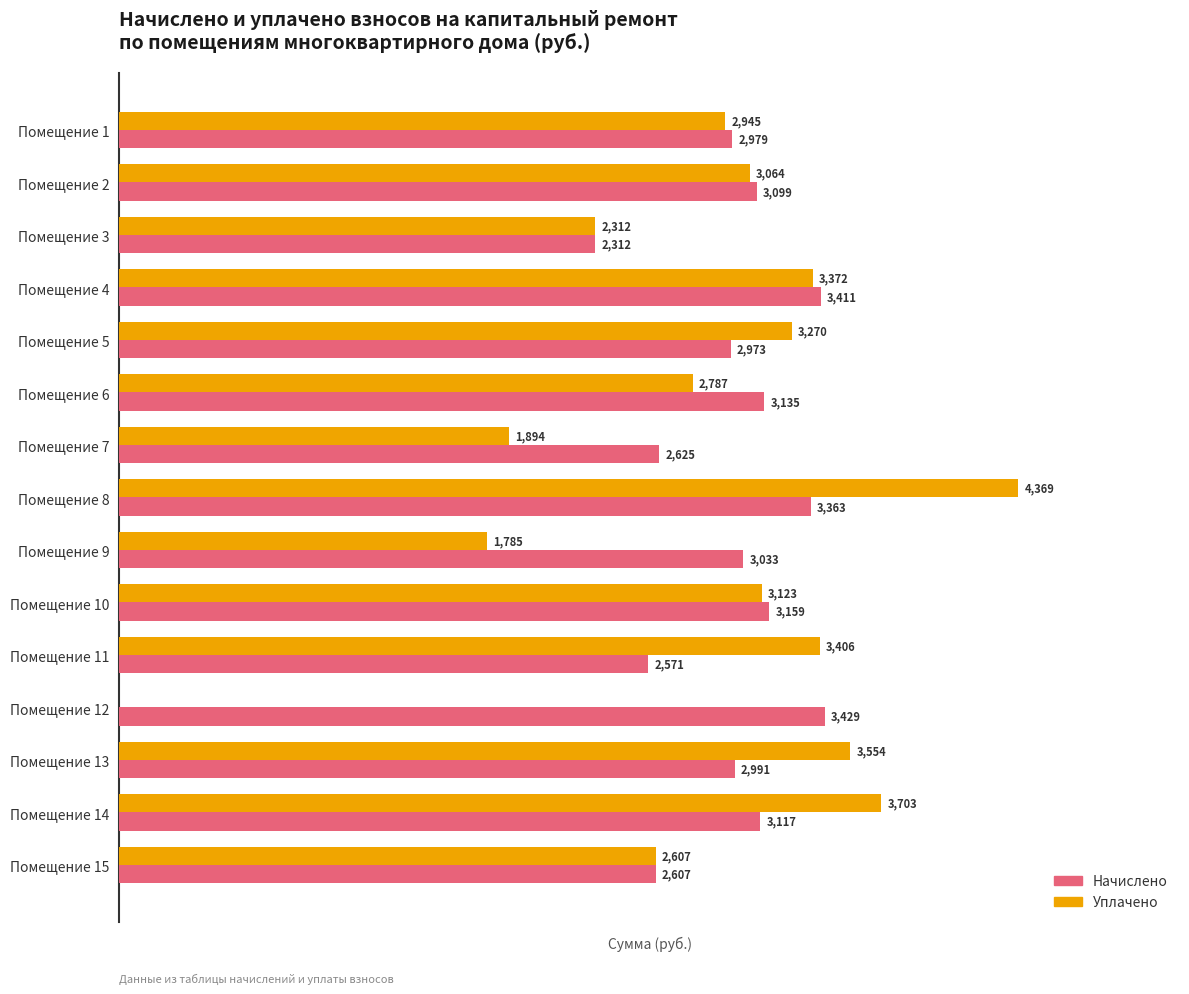

At which category is the sum across all series the highest?

Помещение 8